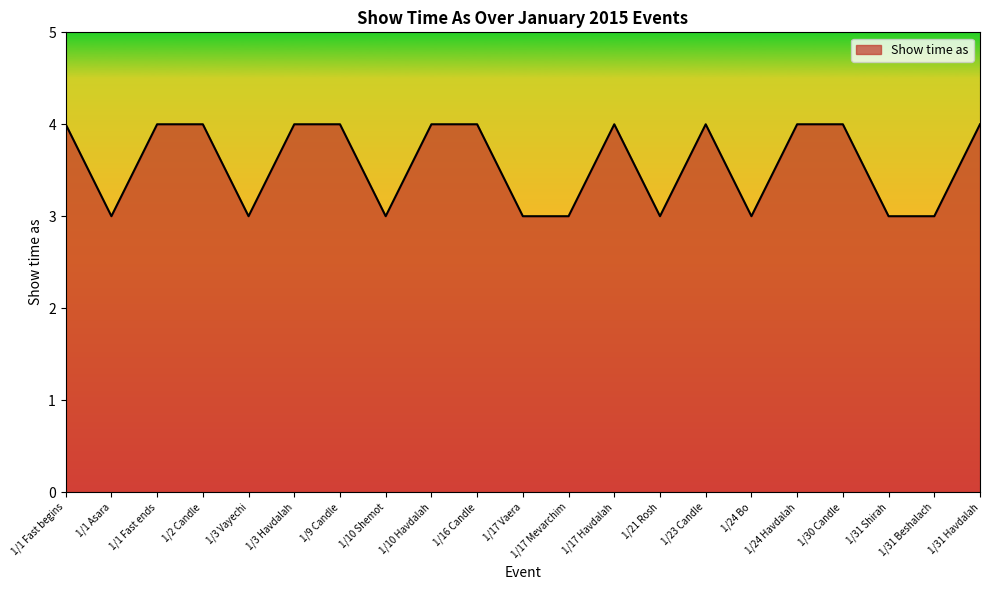

What position from the right is 1/10 Havdalah?

13